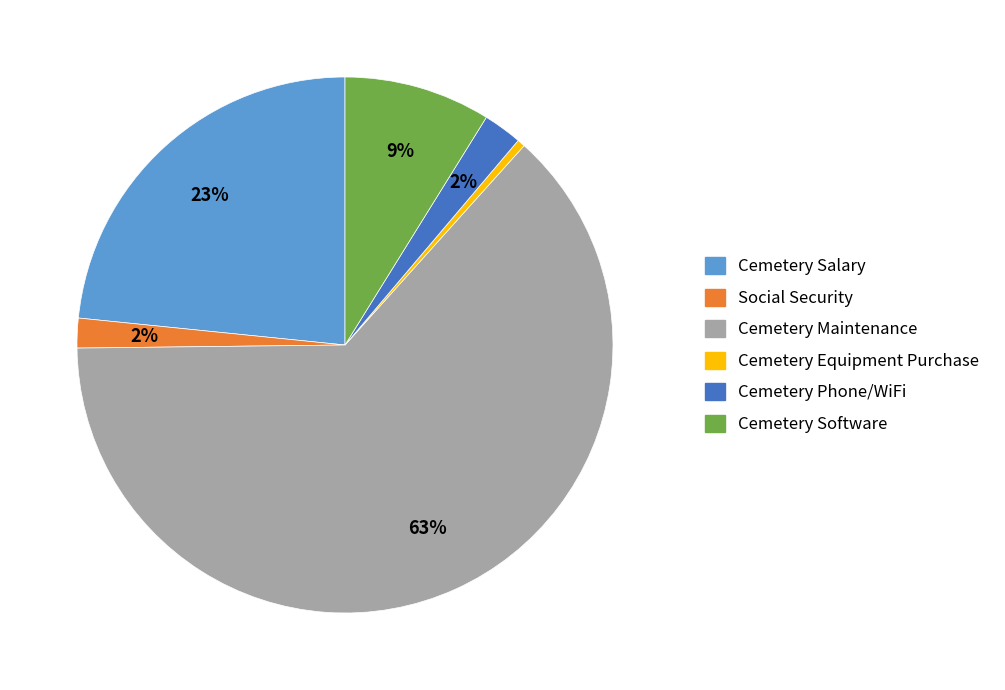

What percentage is the Cemetery Phone/WiFi slice, to the nearest percent?

2%